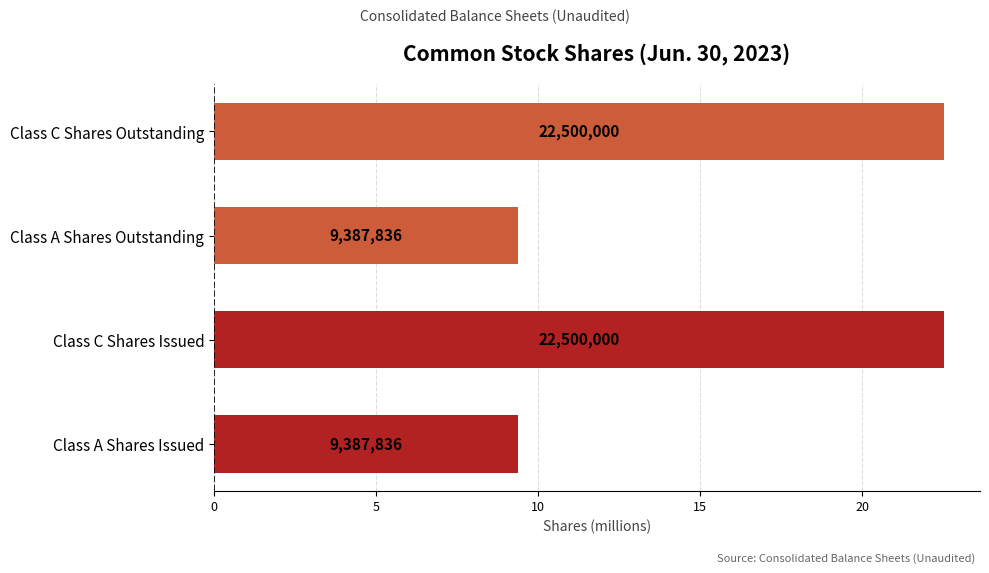

Are the bars horizontal?

Yes